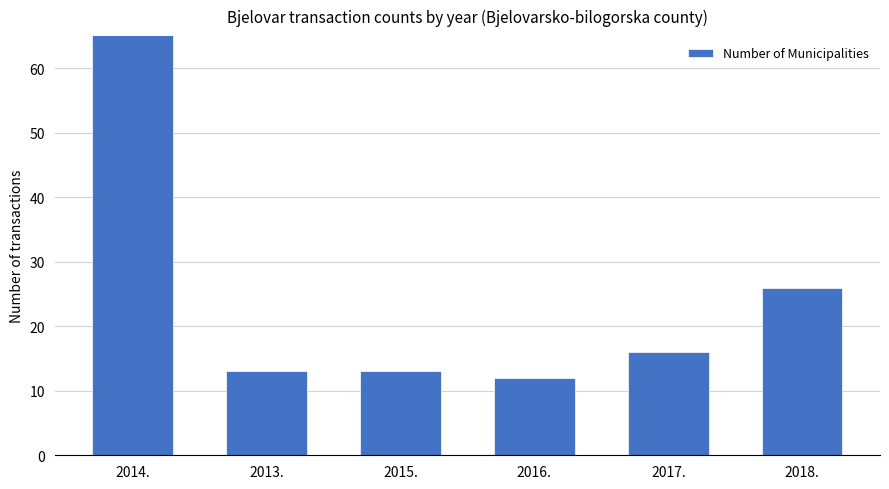

The value at 2016. is 8. True or false?

False